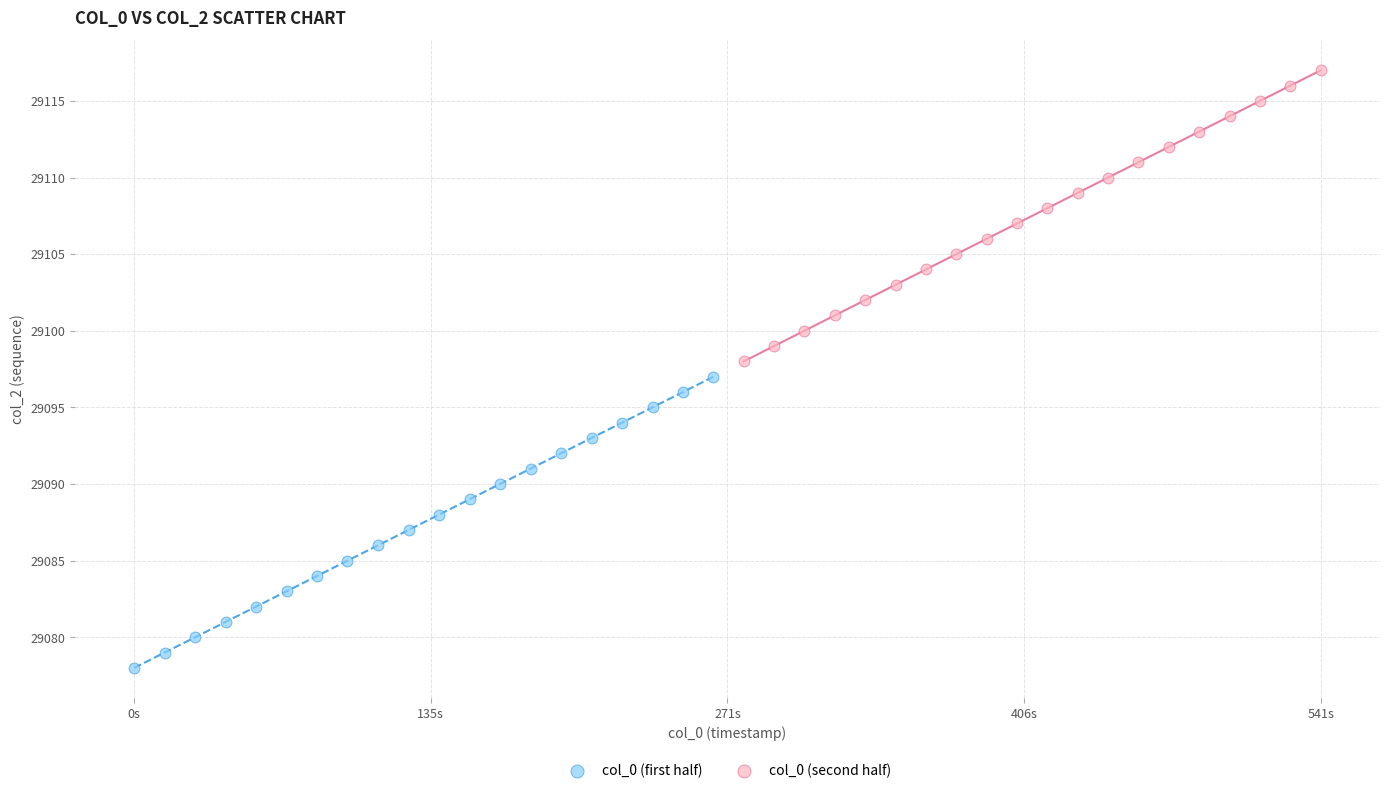

Which series reaches the minimum Y coordinate?

col_0 (first half)